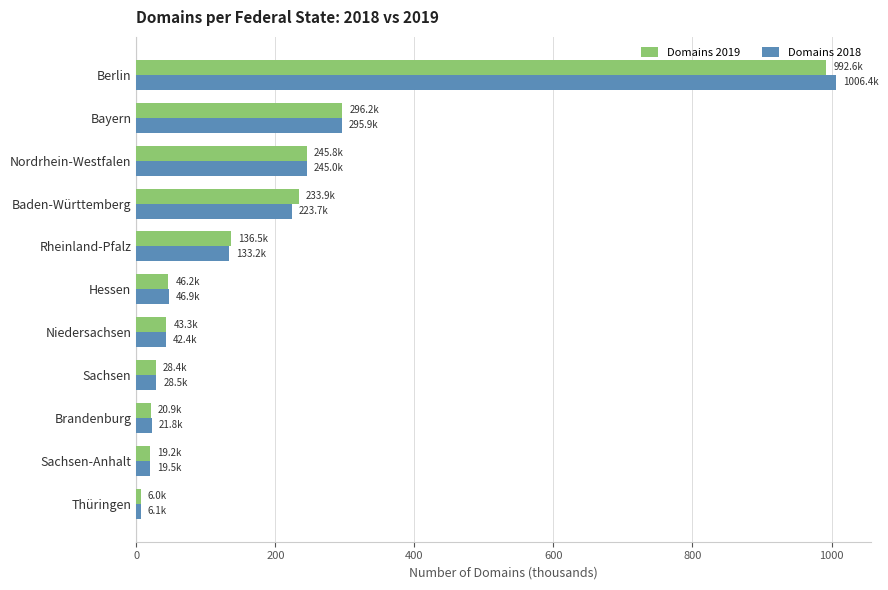

Where is Domains 2018 nearest to the value 506?

Bayern